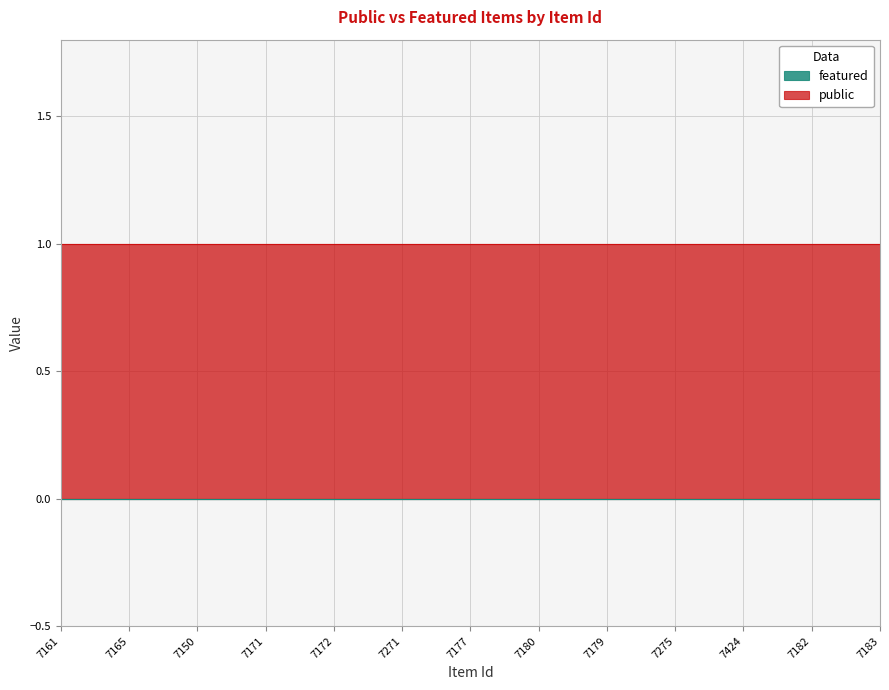

Rank the series by their average value, from lowest to highest.

featured, public